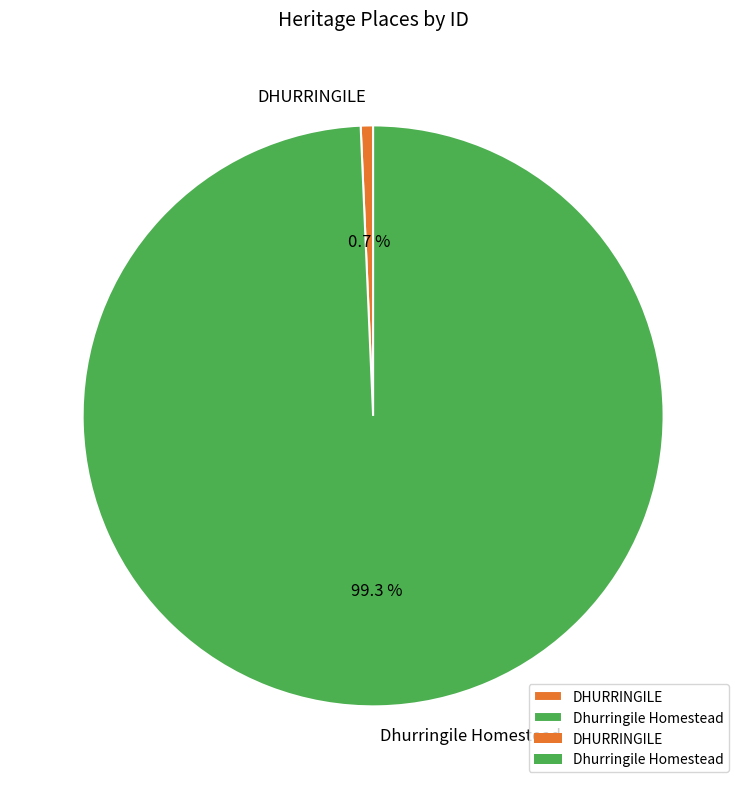

How many slices are in this pie chart?

2